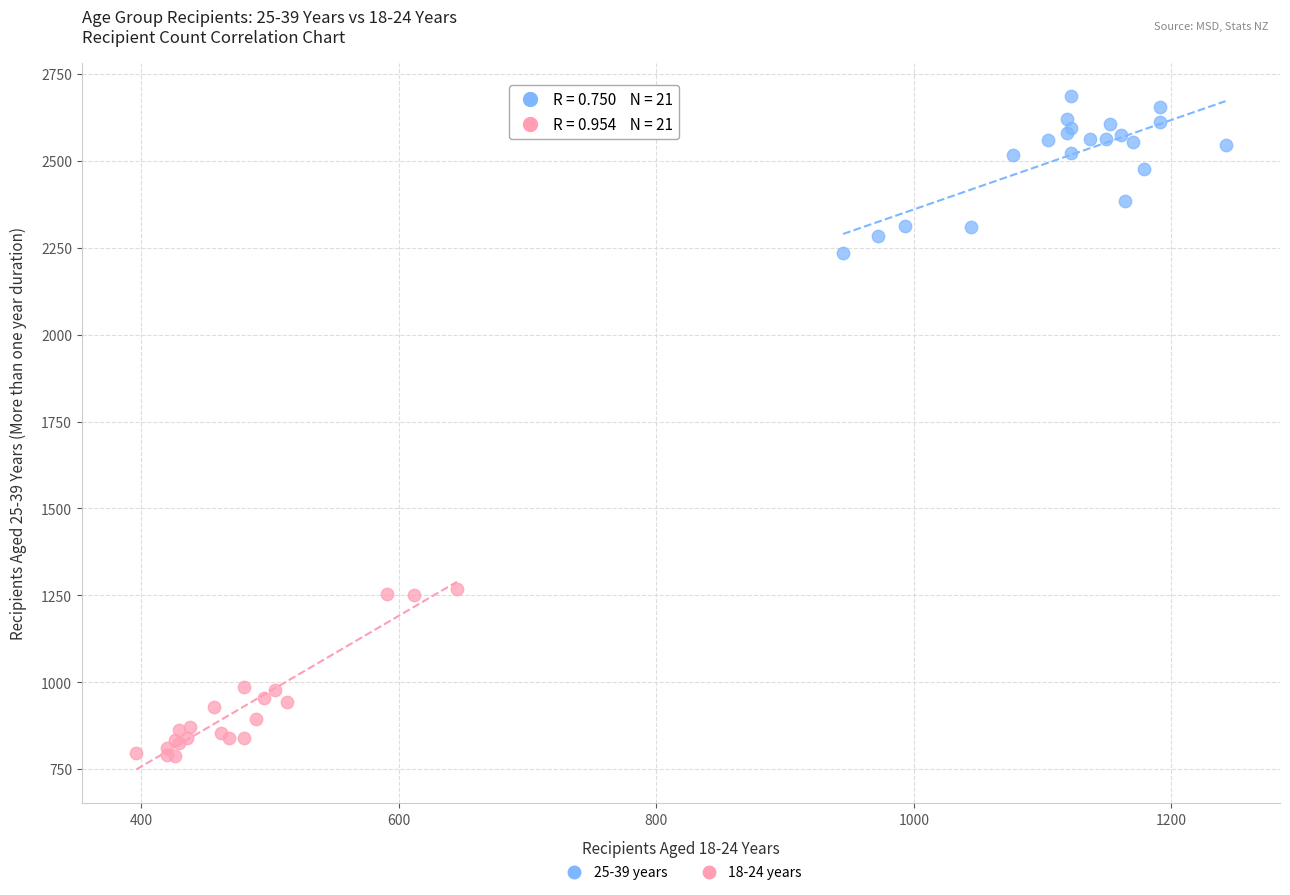

Which series reaches the minimum Y coordinate?

18-24 years